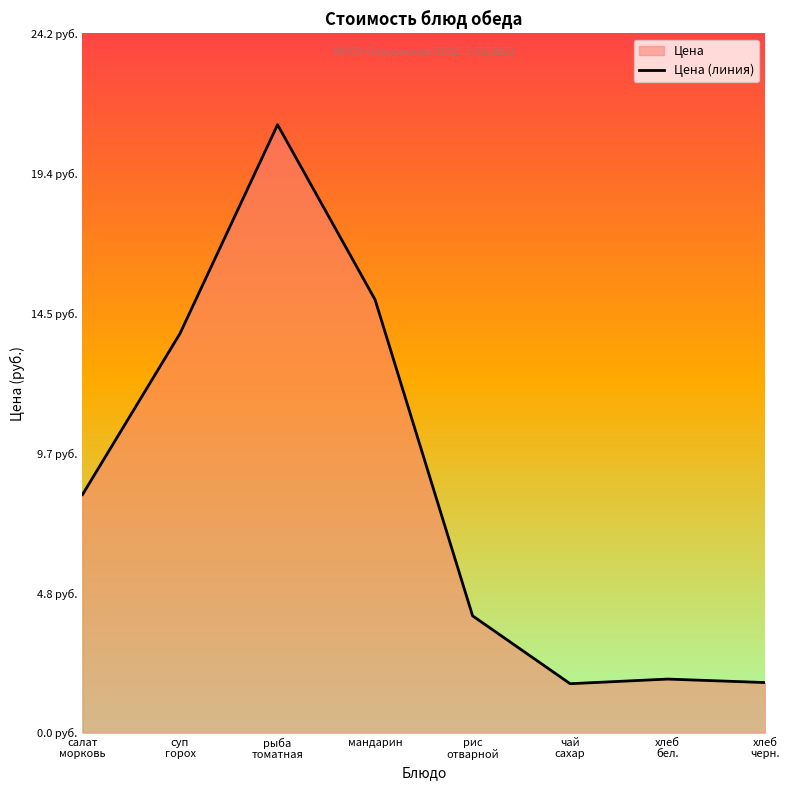

At which category does the data reach its first local peak?

рыба
томатная